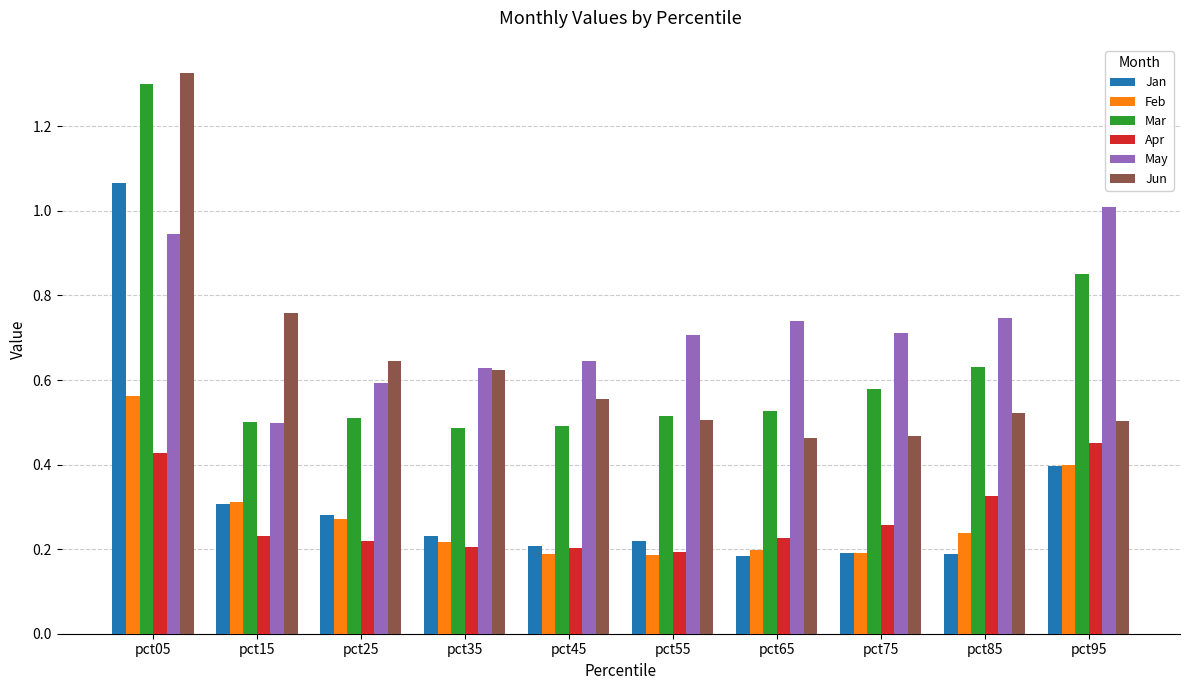

At which category is the sum across all series the highest?

pct05